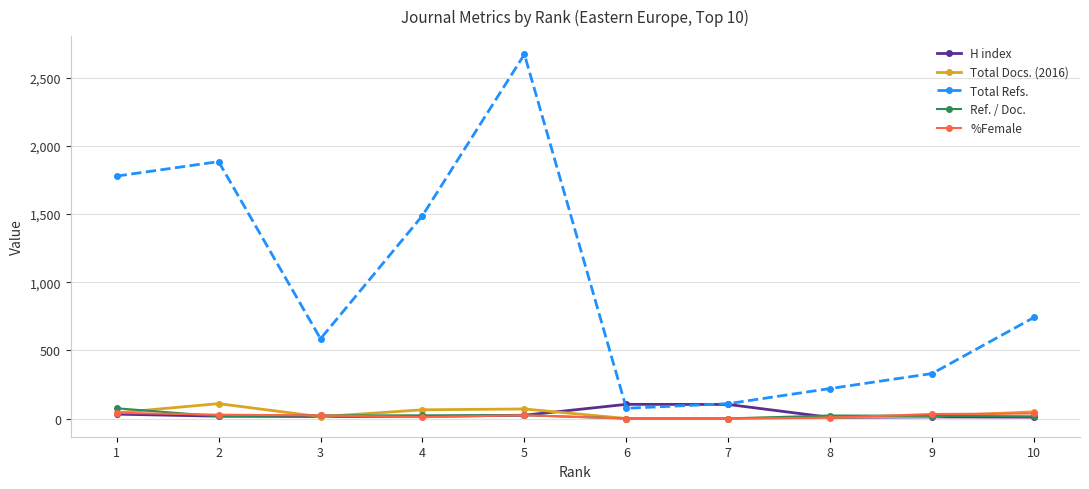

True or false: Total Refs. has more than 2 points higher than both neighbors.

False